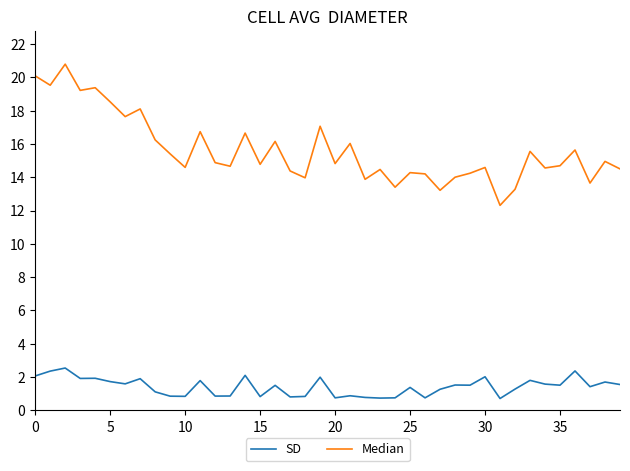

How many series are shown in this chart?

2